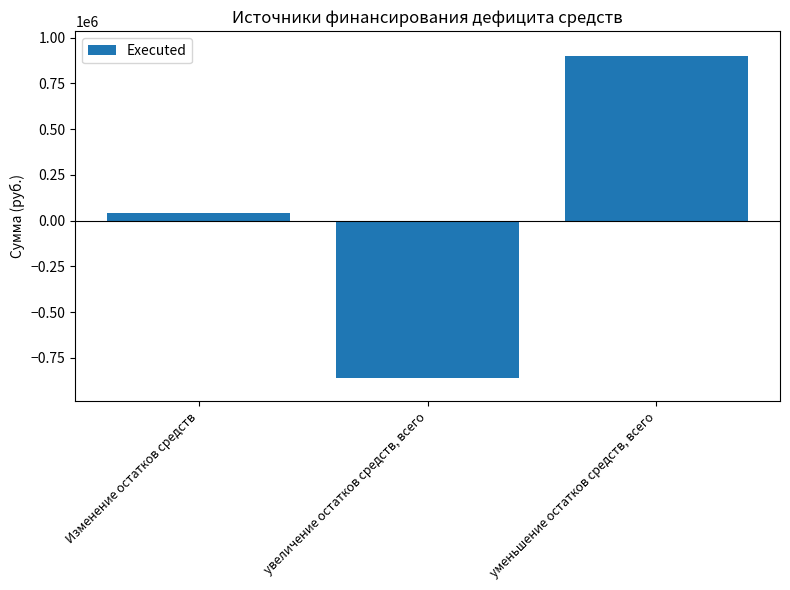

How many positive values are there?

2